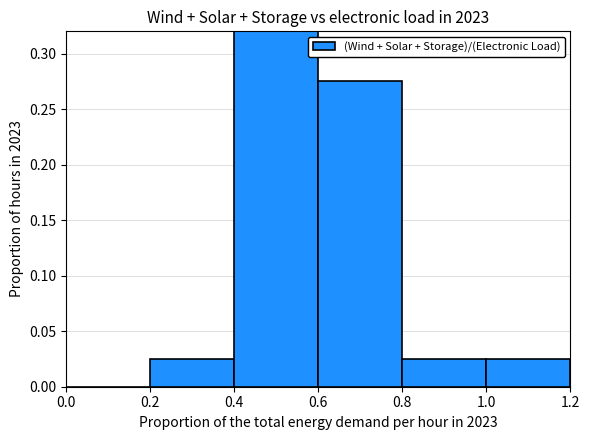

What is the label of the 3rd bar from the left?

0.4